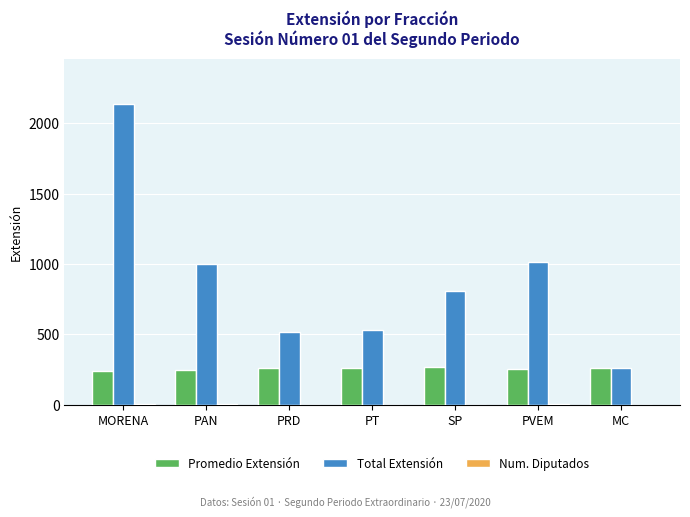

The Promedio Extensión series shows 265.5 at PT. True or false?

True